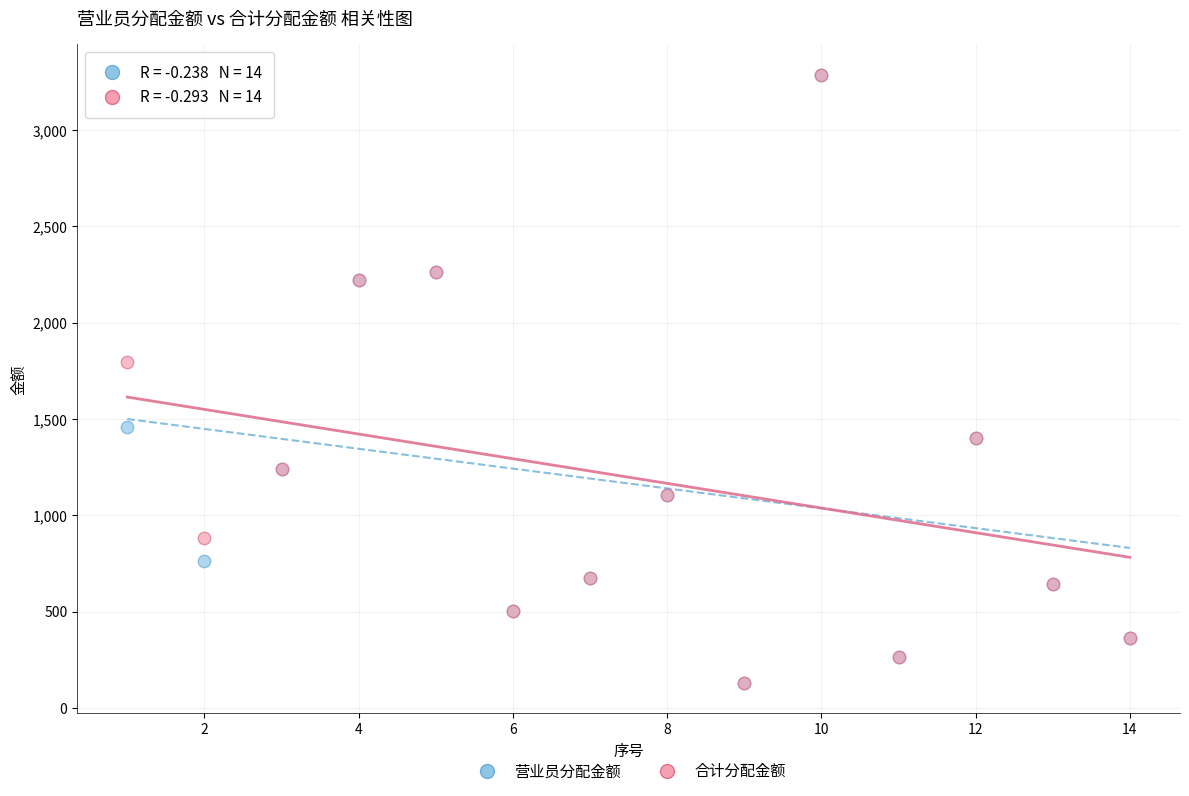

In the 合计分配金额 series, what Y value is closest to 1708?

1793.9